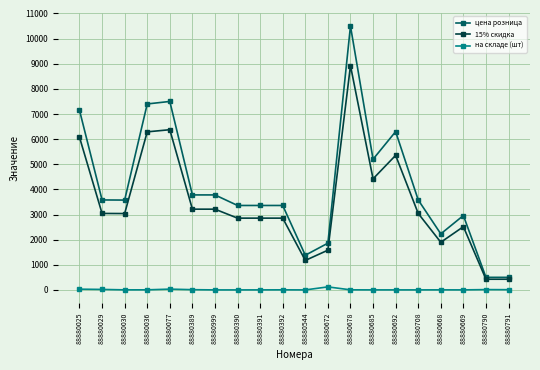

What is the maximum value for на складе (шт)?

120.0